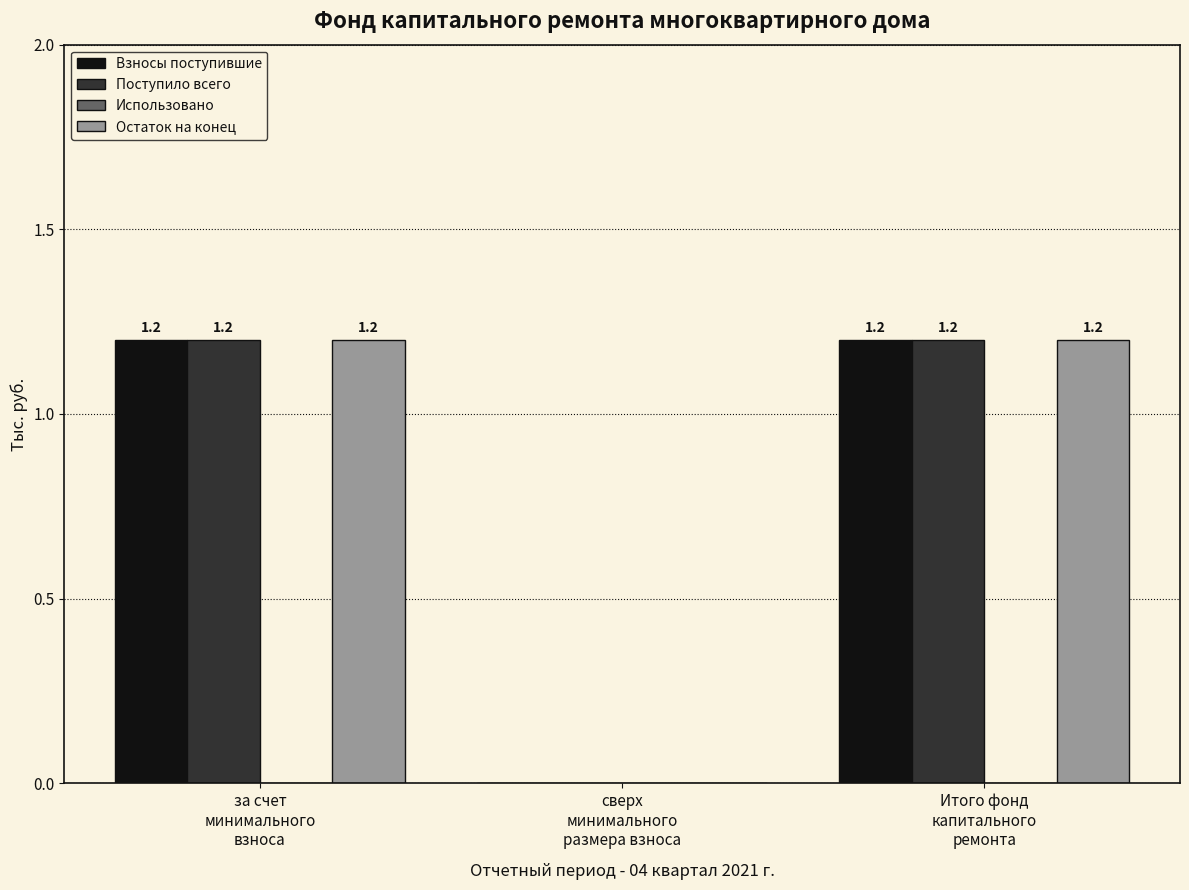

What is the spread (max minus min) of values at за счет
минимального
взноса?

0.0